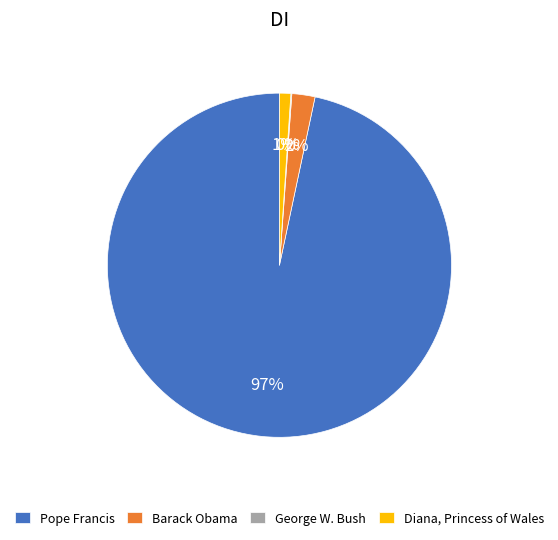

True or false: Barack Obama accounts for 2% of the total.

True